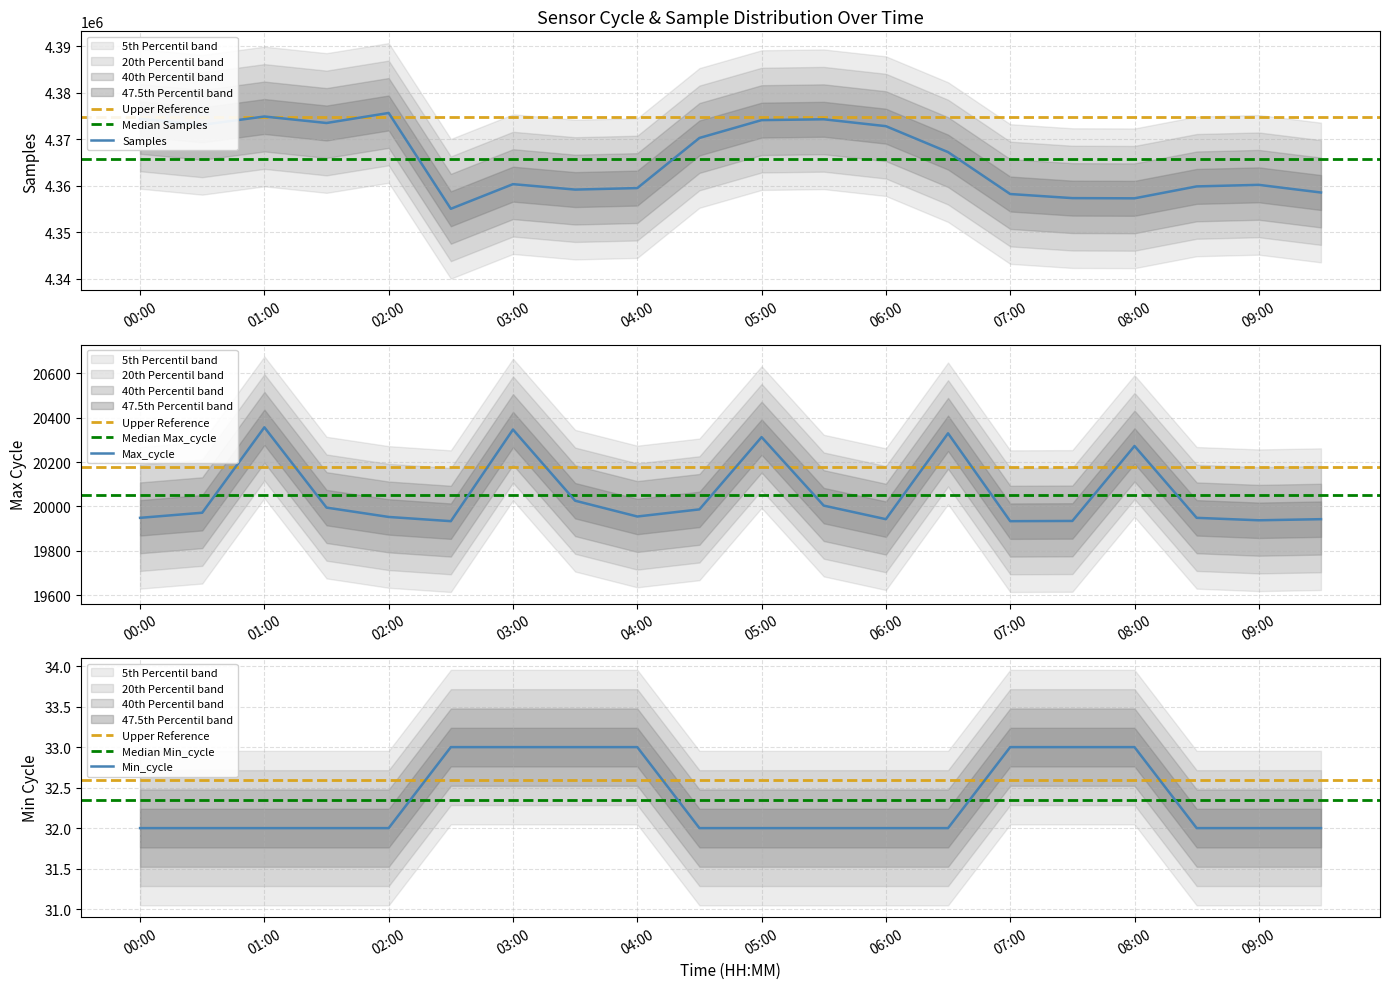

What is the total value across all series at 05:30?

4394320